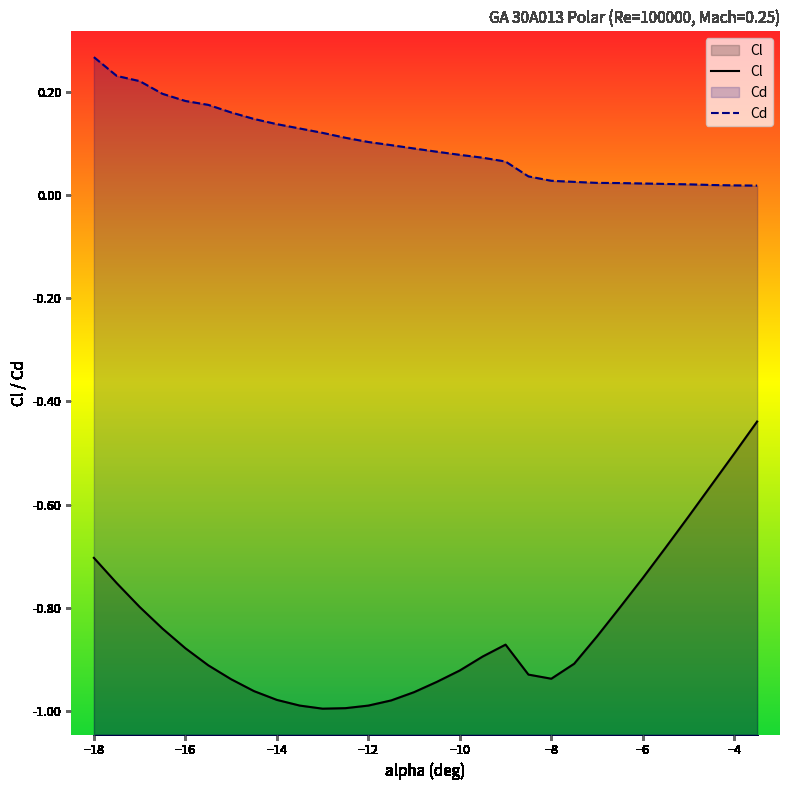

Rank the series at -9.5 from lowest to highest value.

Cl, Cd